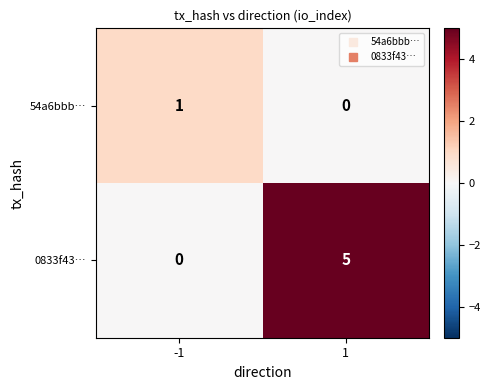

True or false: 0833f43… has a value of 5 at 1.

True